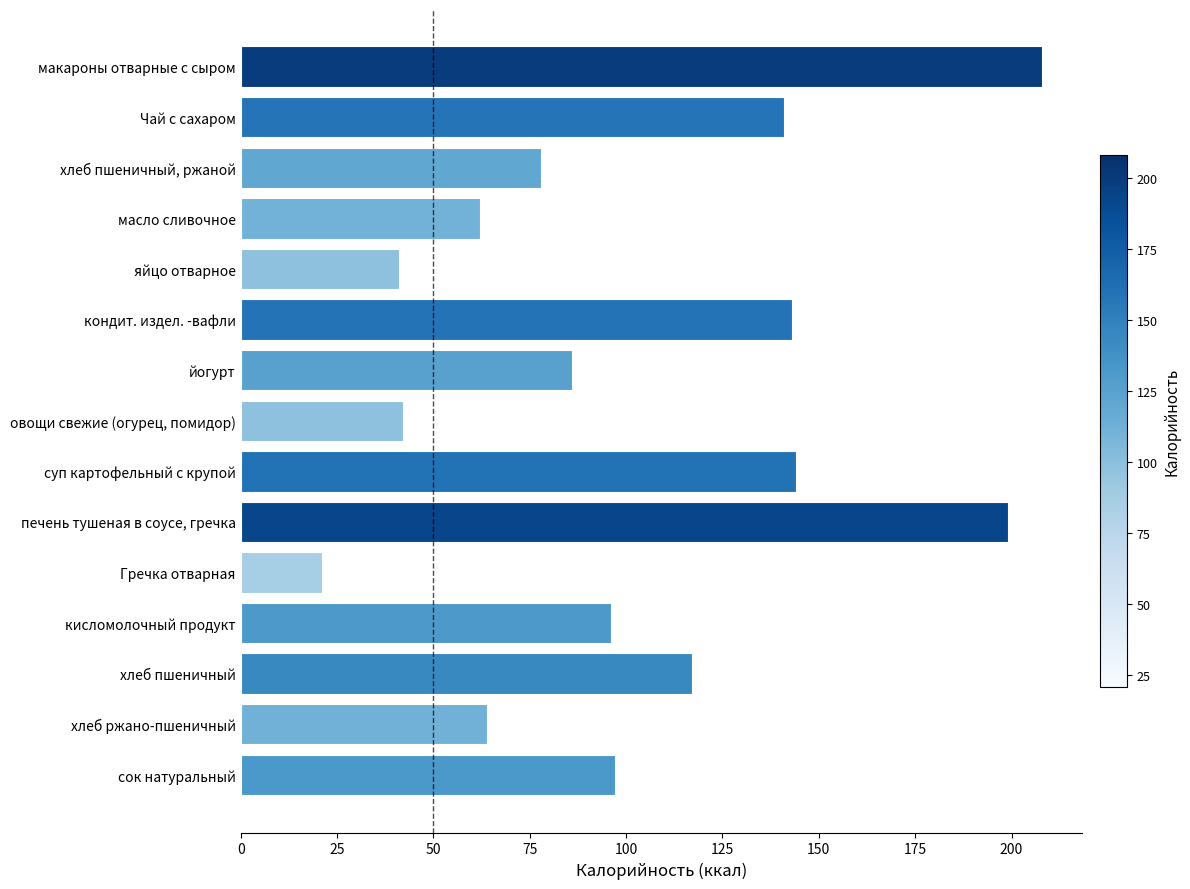

What is the minimum value shown in the chart?

21